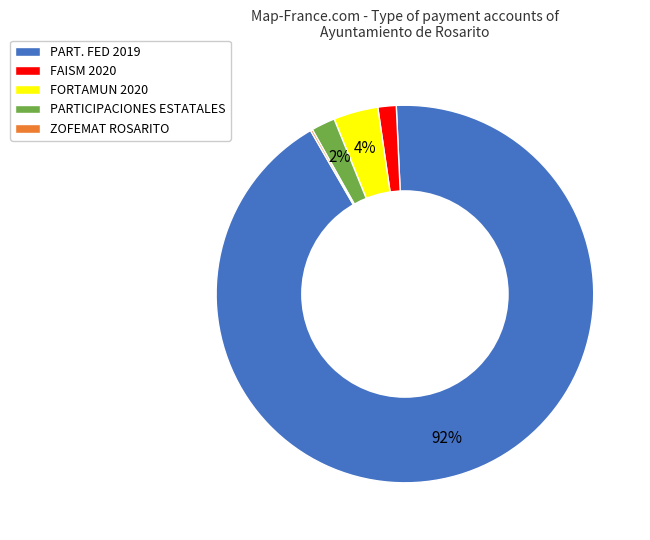

What percentage is the FAISM 2020 slice, to the nearest percent?

2%